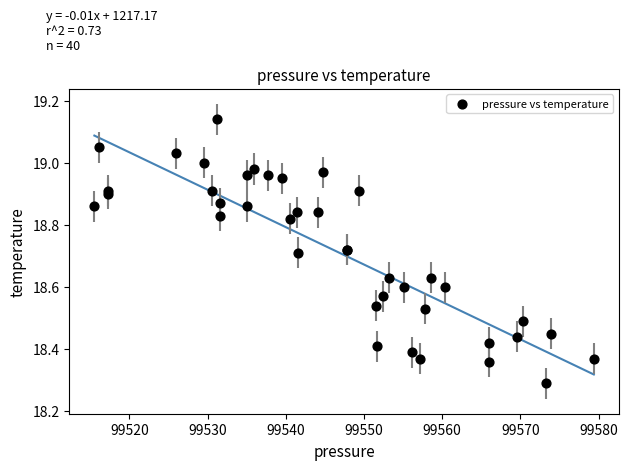

What Y value in the scatter plot is closest to 18?

18.3